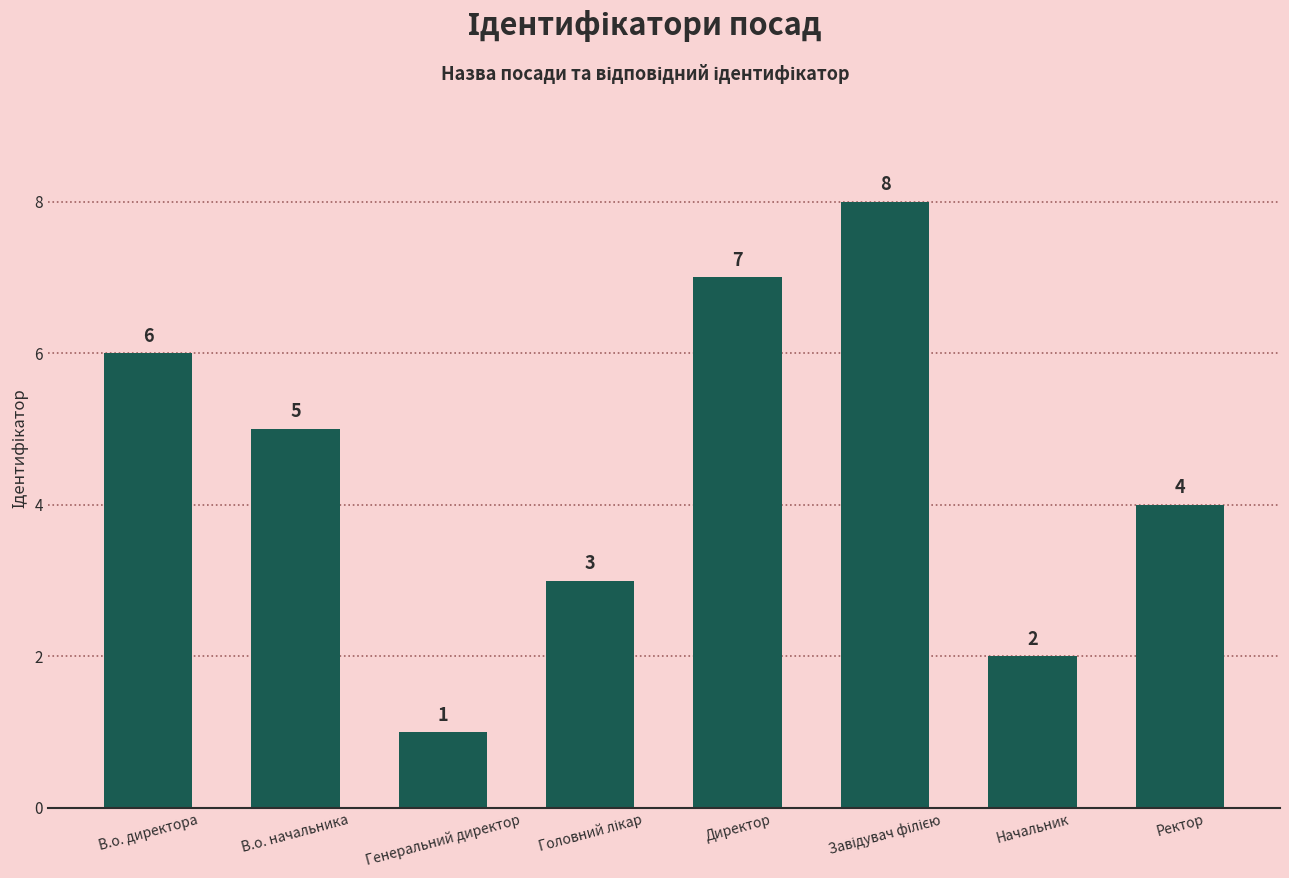

How many data points are less than 5?

4